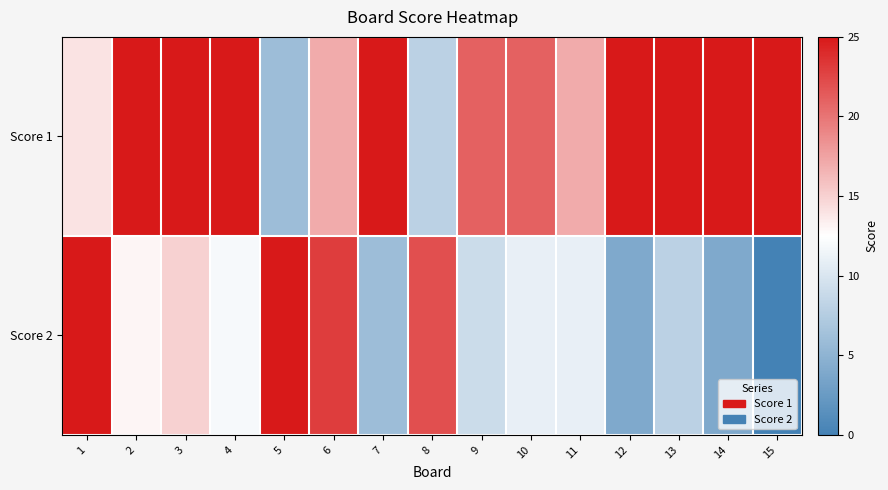

At how many categories does at least one series exceed 20?

14